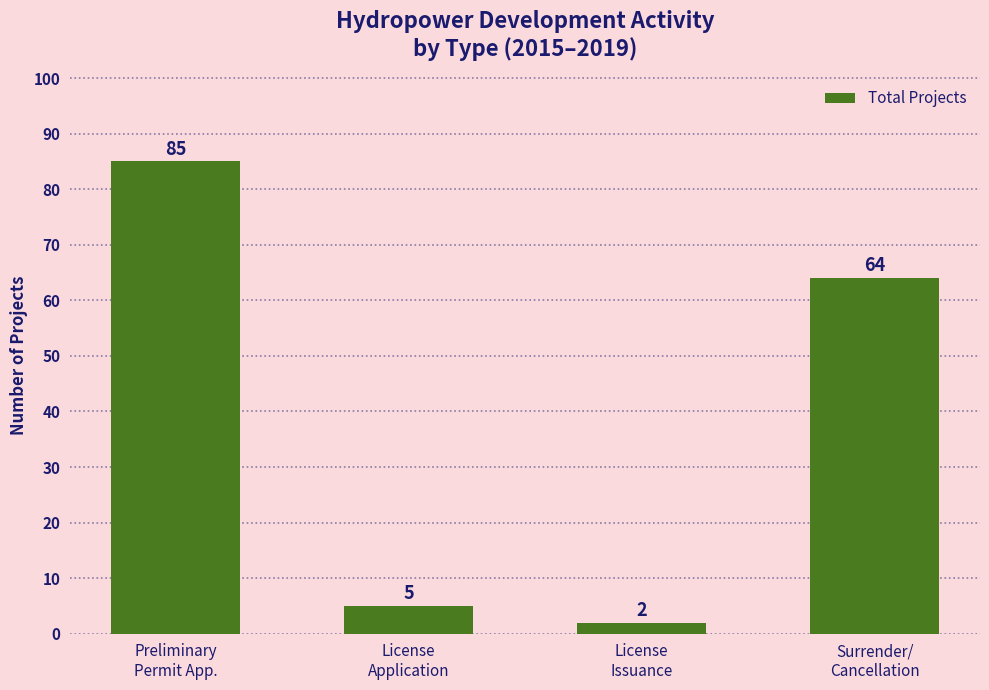

What is the sum of all values?

156